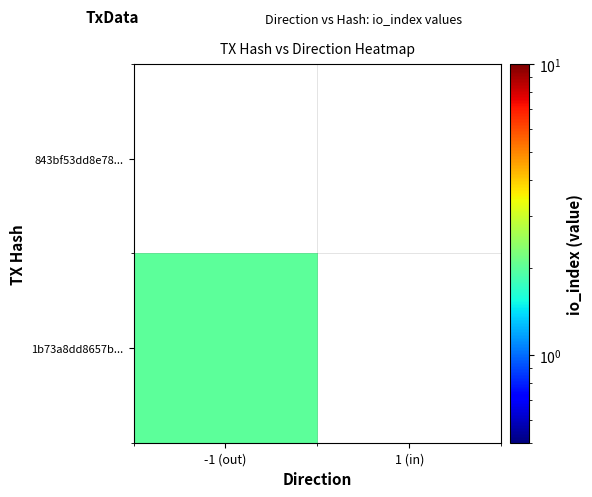

List the labels in order of 843bf53dd8e78... value, smallest first.

-1 (out), 1 (in)